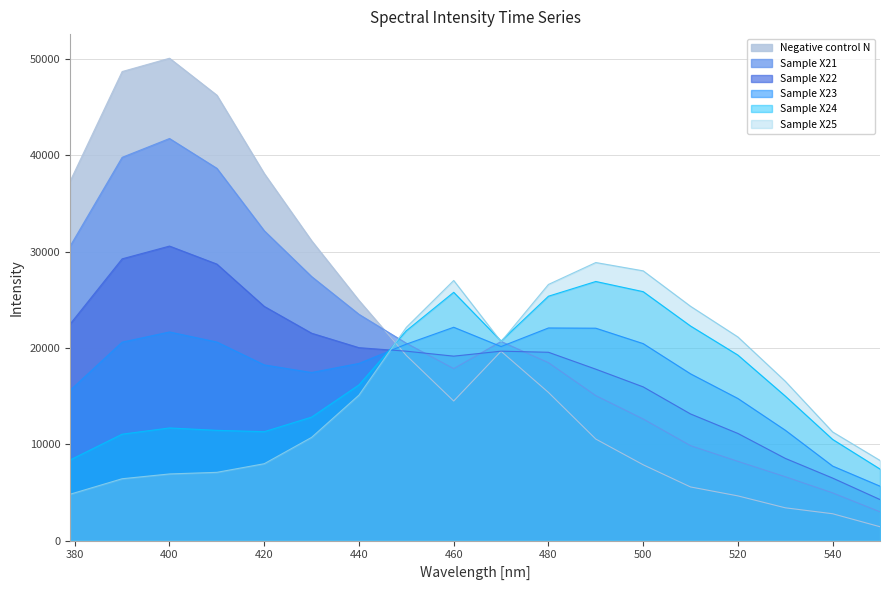

How many lines are shown in the chart?

6